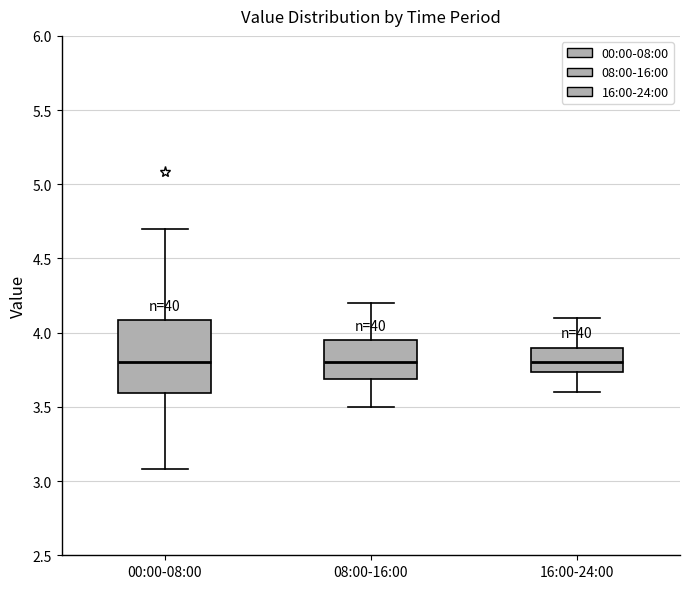

Reading left to right, read every box against the y-axis: the position of its median line, the range the box covers, and the ends of its whiskers. The values are not printed on the chart, so give them approximately, as read against the axis.

00:00-08:00: median 3.80, box 3.60 to 4.10, whiskers 3.10 to 4.70
08:00-16:00: median 3.80, box 3.70 to 3.95, whiskers 3.50 to 4.20
16:00-24:00: median 3.80, box 3.75 to 3.90, whiskers 3.60 to 4.10